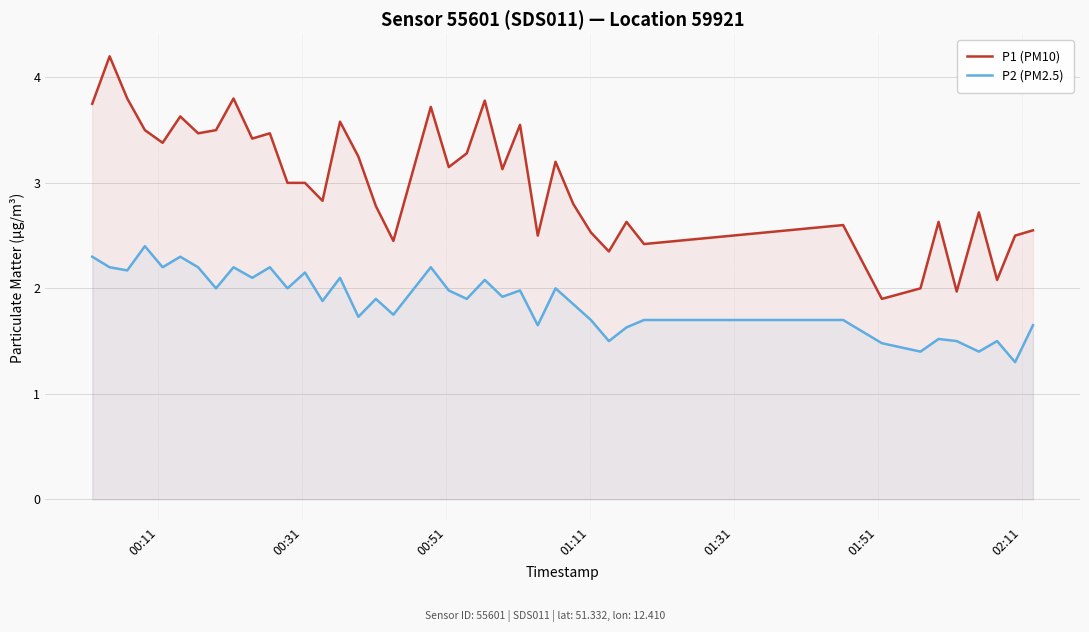

Reading right to left, what are all the values shown in this chart?

P1 (PM10): 2.5	2.5	2.1	2.7	2.0	2.6	2.0	1.9	2.6	2.4	2.6	2.4	2.5	2.8	3.2	2.5	3.5	3.1	3.8	3.3	3.1	3.7	2.5	2.8	3.2	3.6	2.8	3.0	3.0	3.5	3.4	3.8	3.5	3.5	3.6	3.4	3.5	3.8	4.2	3.8
P2 (PM2.5): 1.6	1.3	1.5	1.4	1.5	1.5	1.4	1.5	1.7	1.7	1.6	1.5	1.7	1.9	2.0	1.6	2.0	1.9	2.1	1.9	2.0	2.2	1.8	1.9	1.7	2.1	1.9	2.1	2.0	2.2	2.1	2.2	2.0	2.2	2.3	2.2	2.4	2.2	2.2	2.3